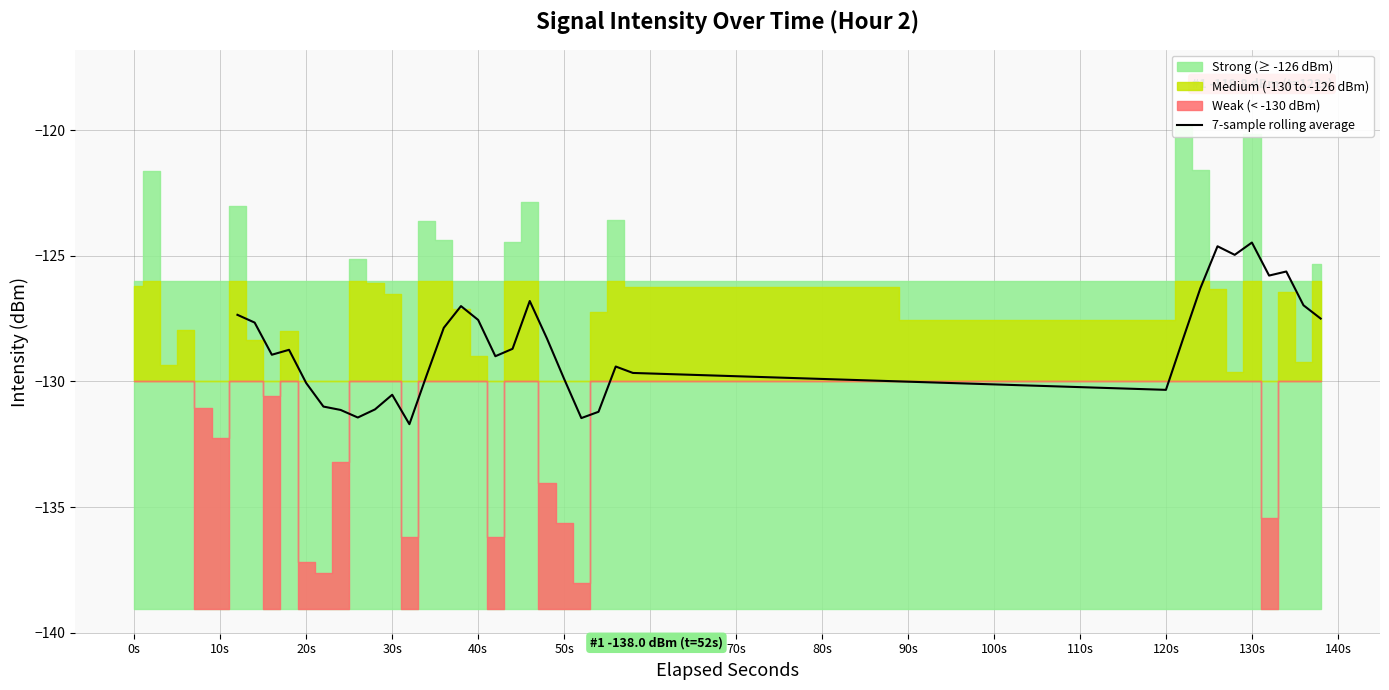

How many lines are shown in the chart?

1